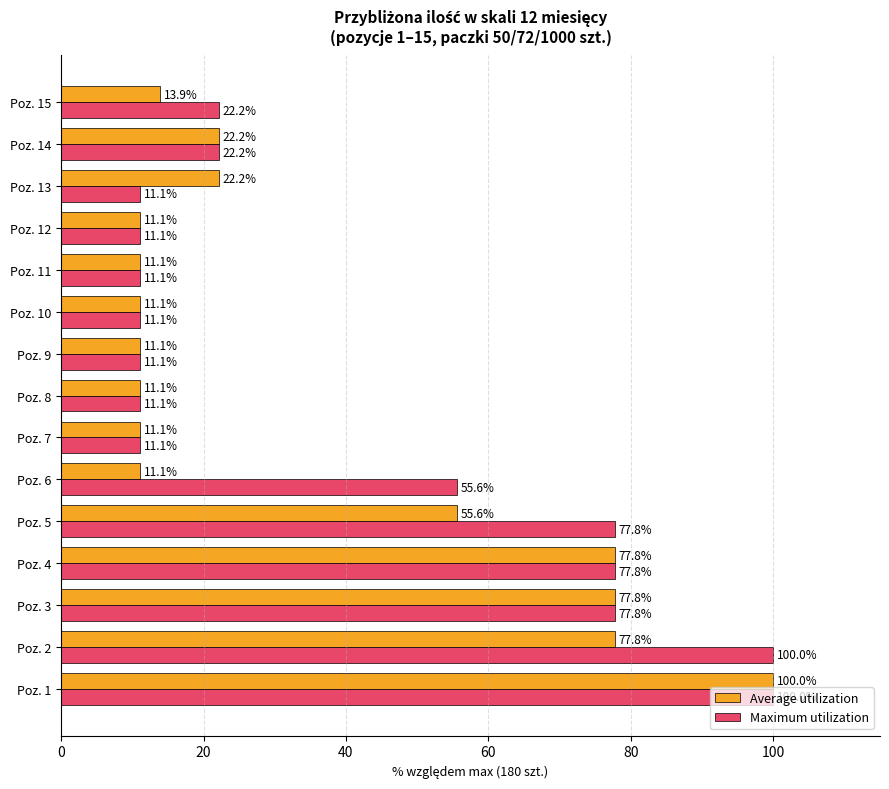

Rank the series by their average value, from lowest to highest.

Average utilization, Maximum utilization